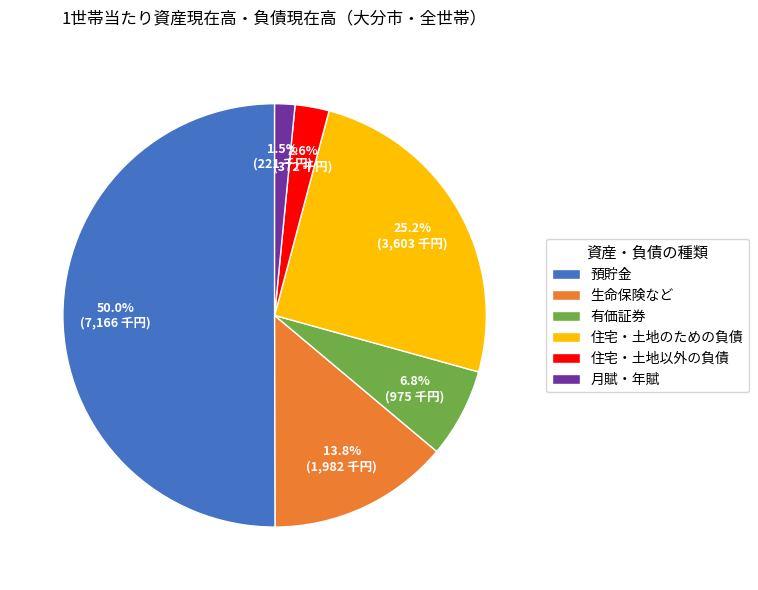

What is the majority slice?

預貯金